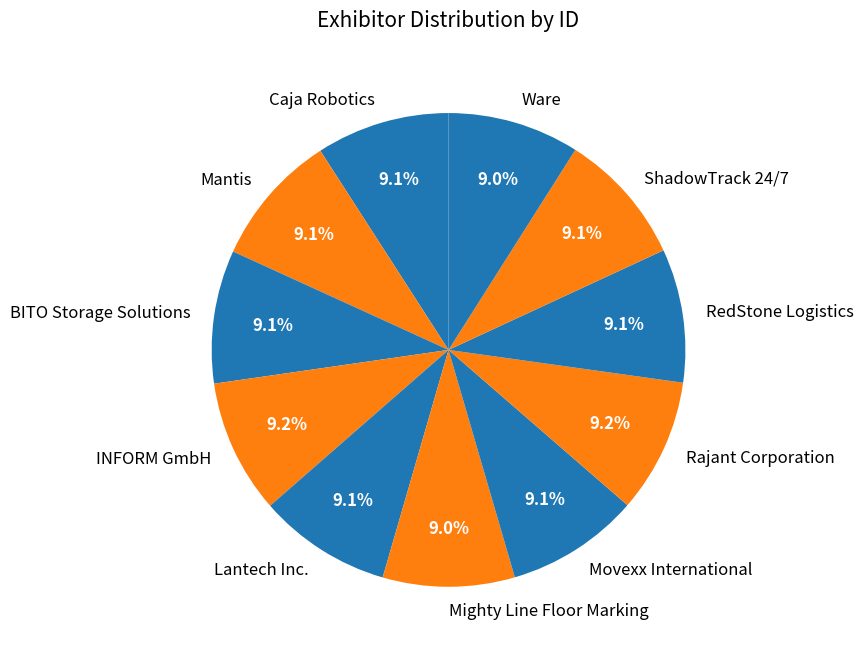

To the nearest percent, what is the combined percentage of Mighty Line Floor Marking and INFORM GmbH?

18%